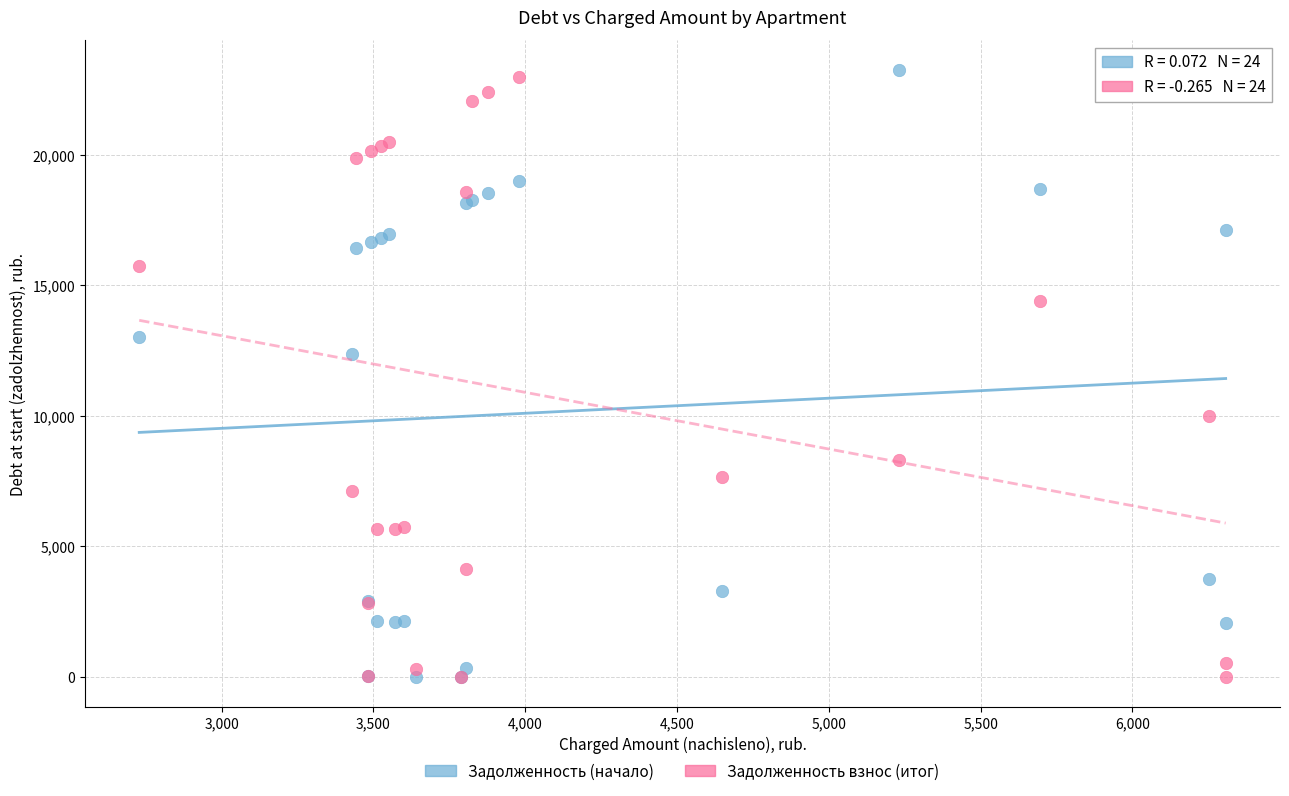

Which series contains the highest Y value?

Задолженность (начало)